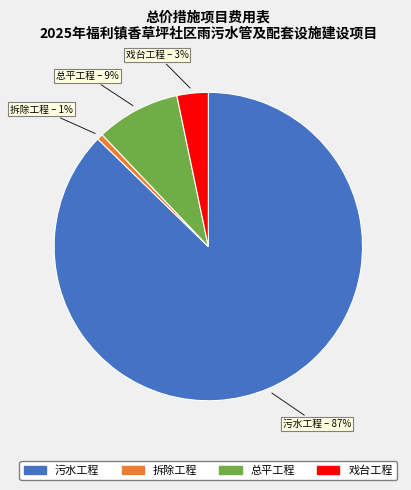

Is there a majority slice in this chart?

Yes